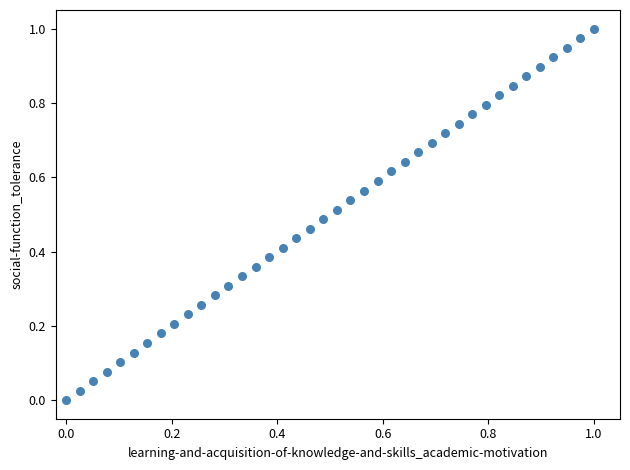

Count the number of points in this scatter plot.

40